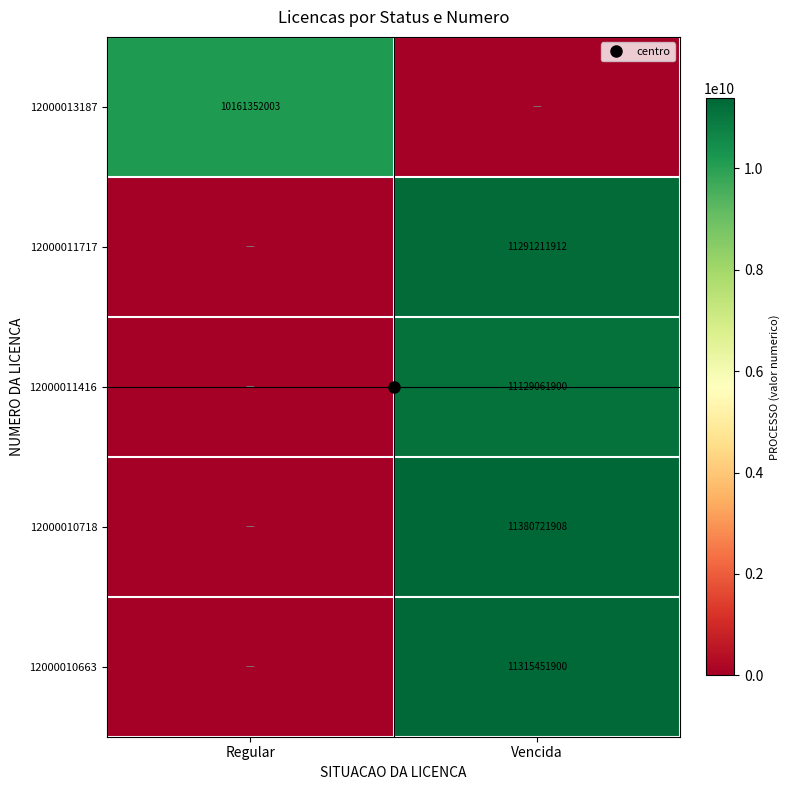

At how many categories does at least one series exceed 6781355771?

2